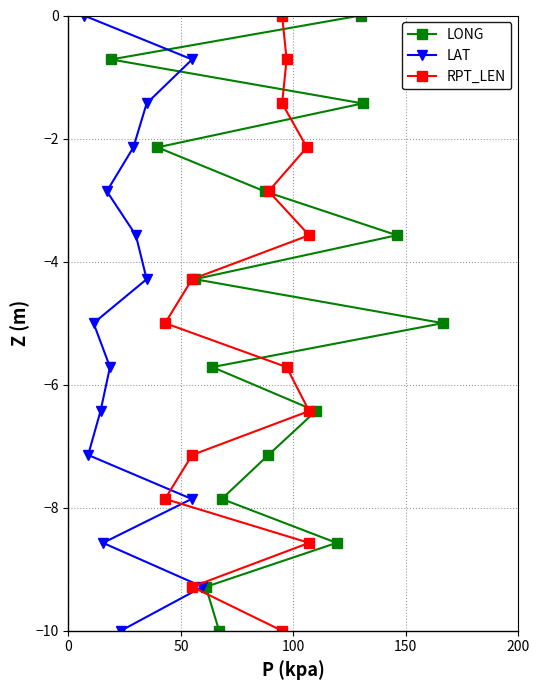

What is the lowest value of the LONG series?

-10.0